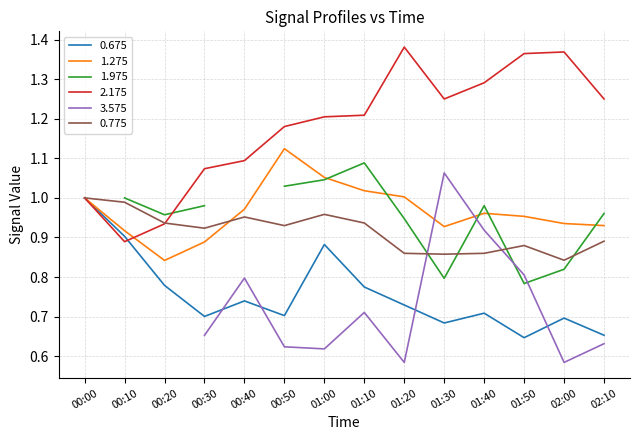

Which series ends up on top after the final intersection of 2.175 and 0.775?

2.175